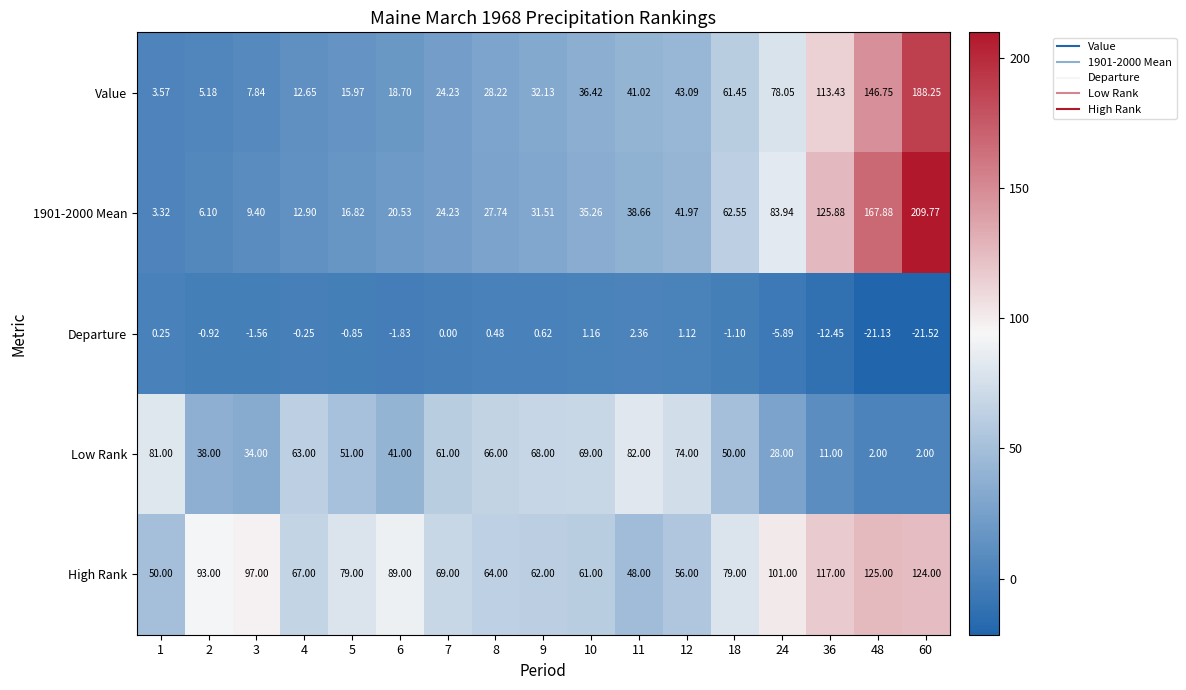

How many series are shown in this chart?

5